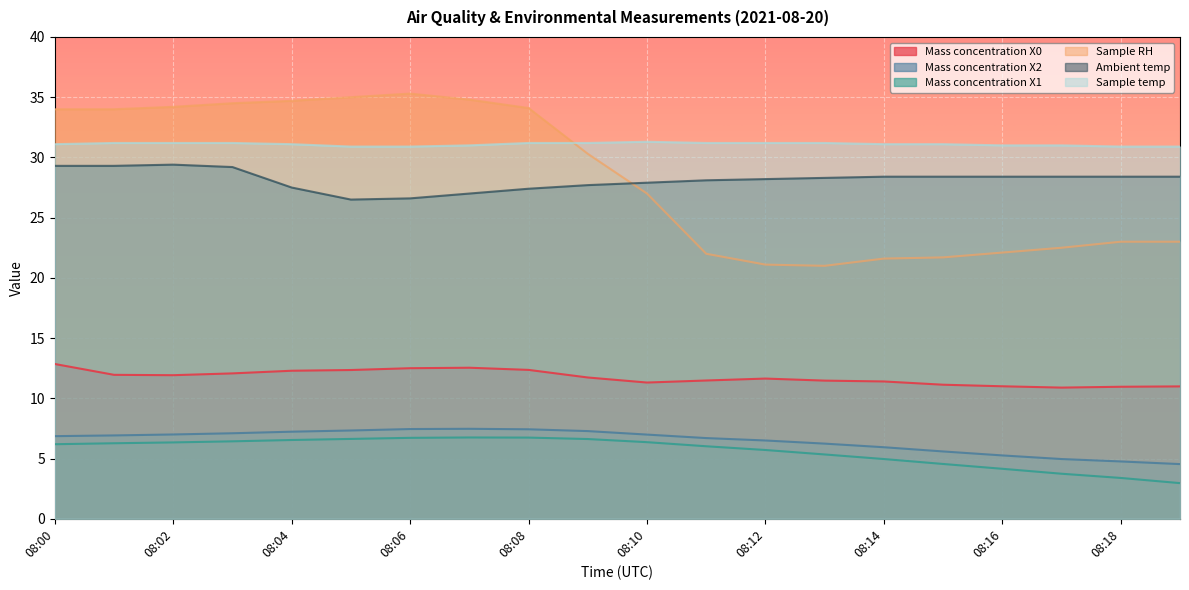

Is it true that Sample RH equals 34.2 at 08:02?

True